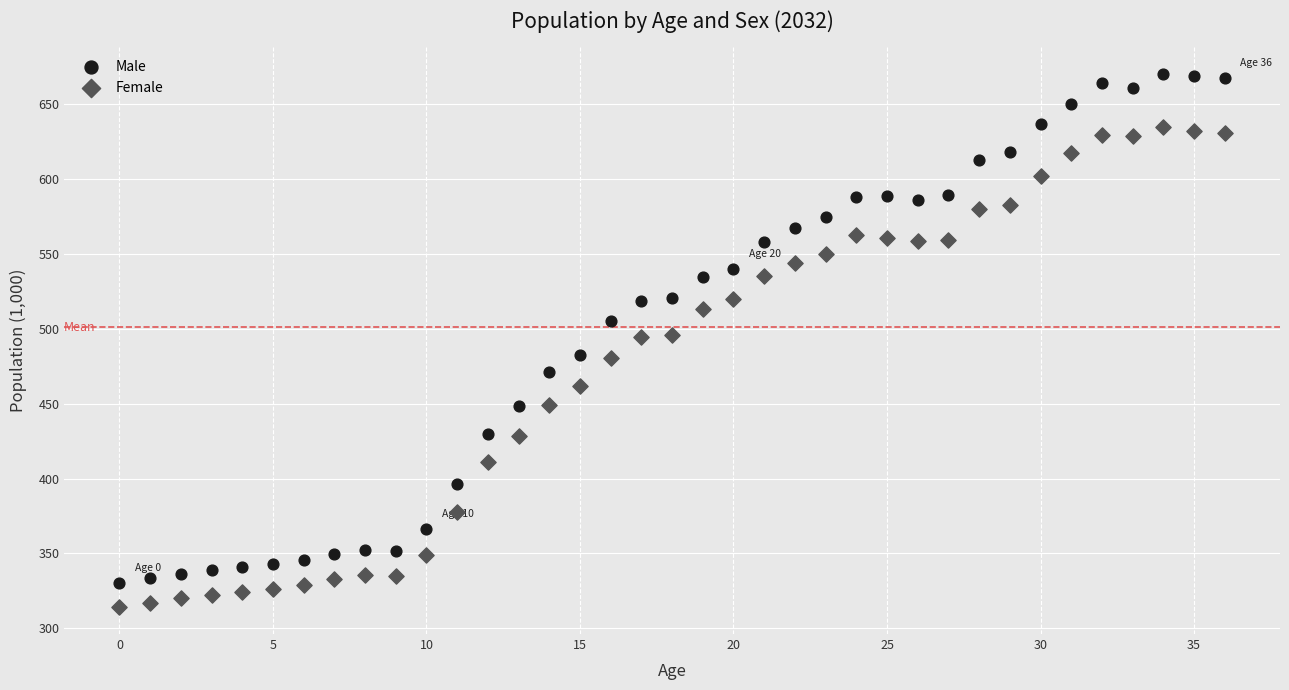

Which series has the largest Y range (max minus min)?

Male